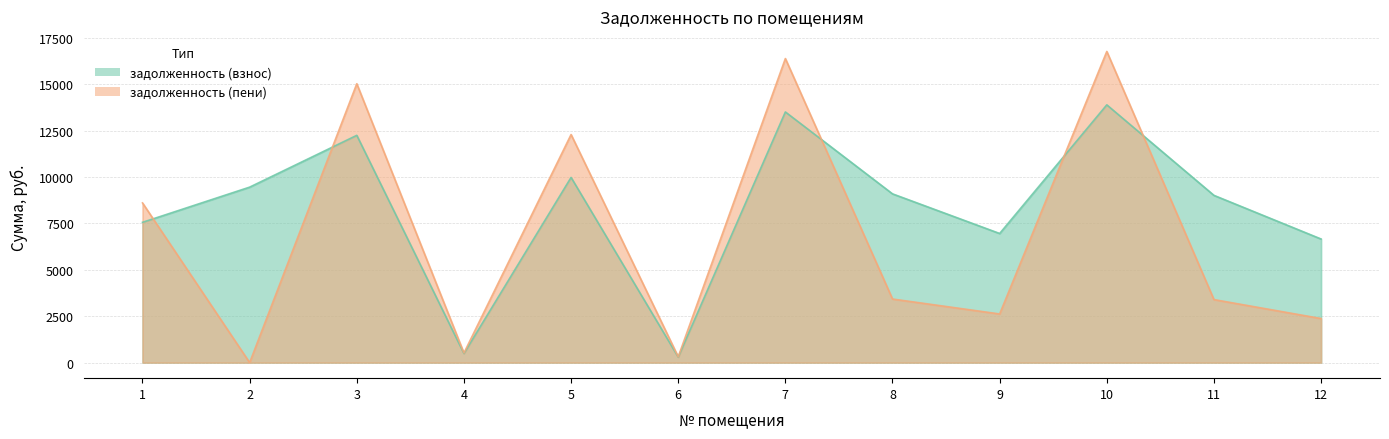

Is it true that задолженность (взнос) equals 18945.6 at 3?

False